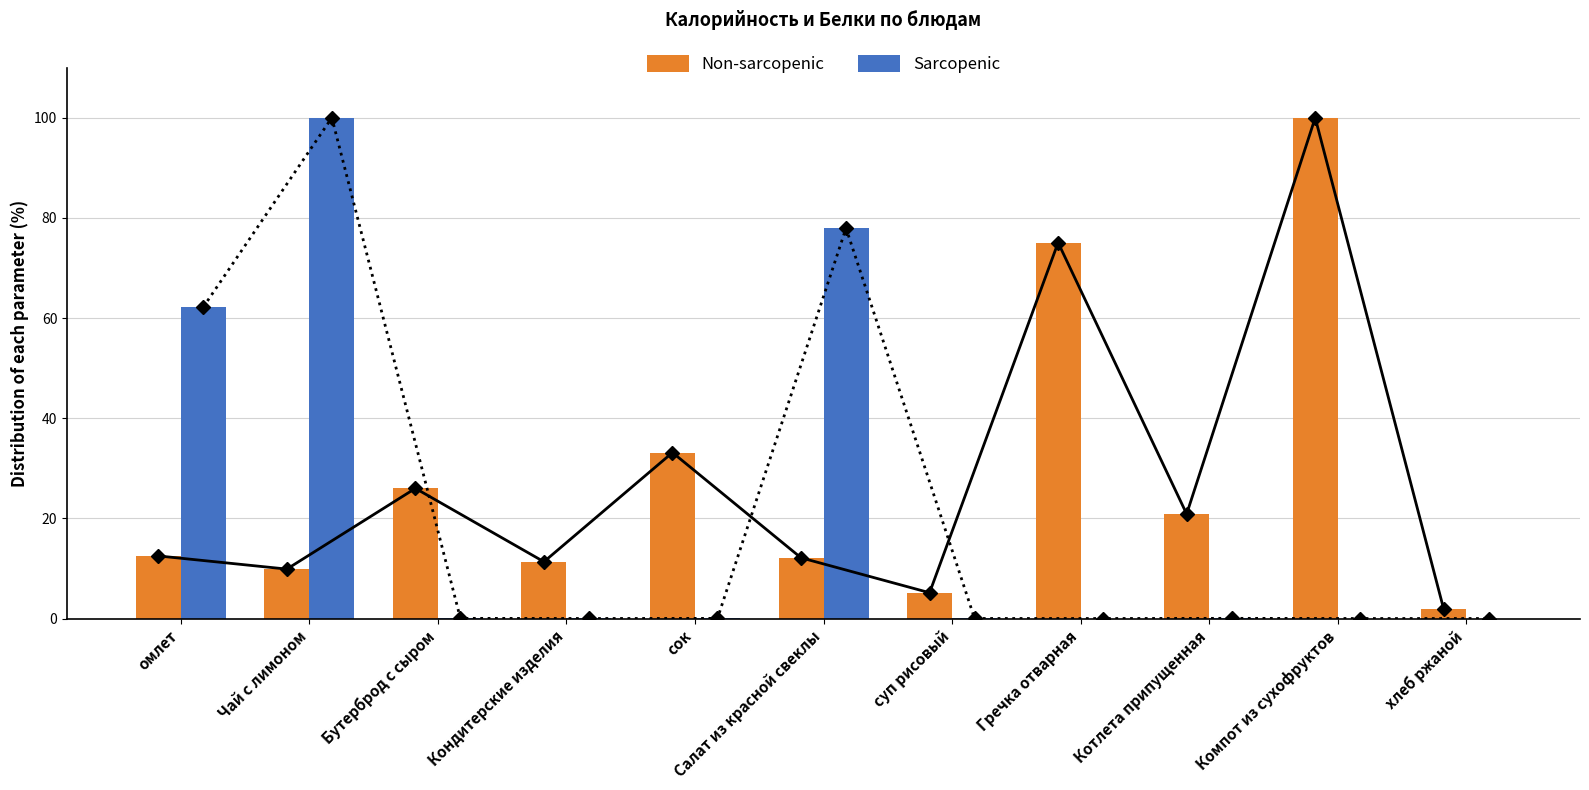

The Sarcopenic series shows 0.0 at хлеб ржаной. True or false?

False